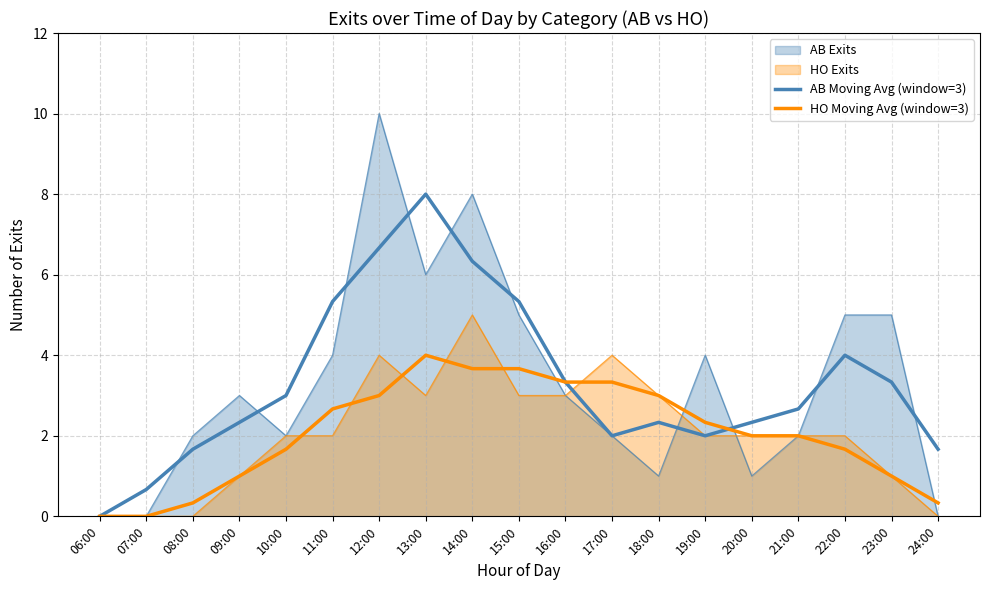

What is the difference between the maximum and minimum values in the HO Moving Avg (window=3) series?

4.0